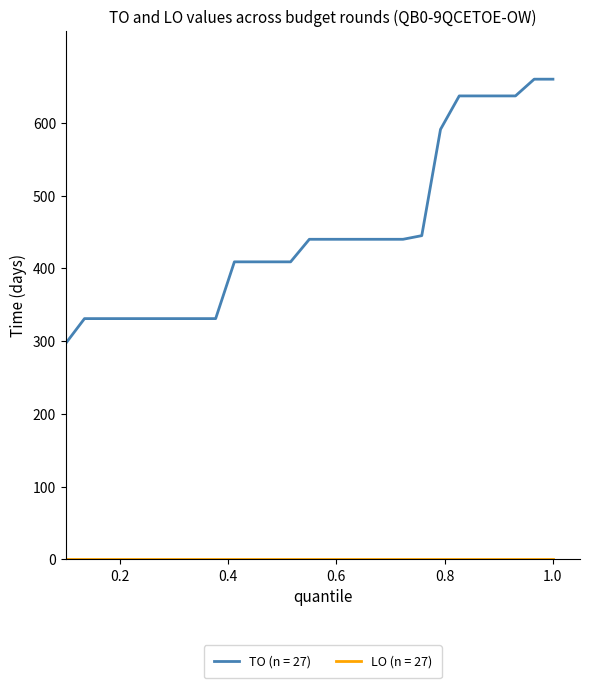

Which series has the largest total across all categories?

TO (n = 27)